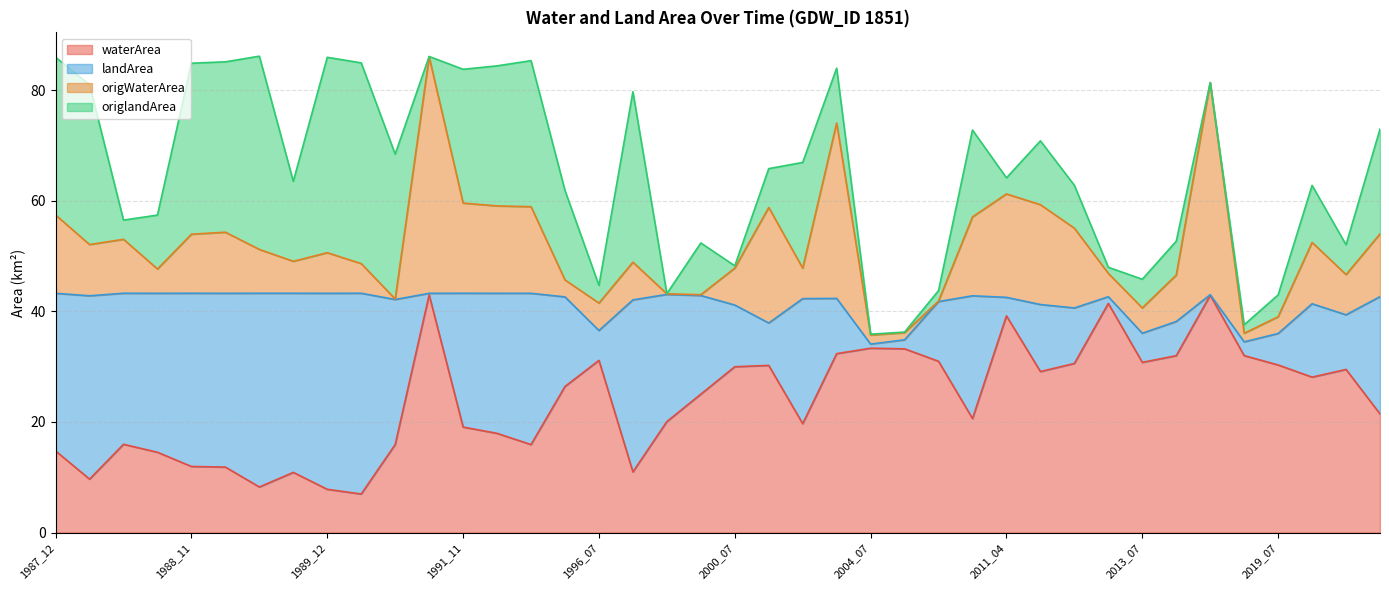

What is the approximate value of waterArea at 2019_07?

30.3